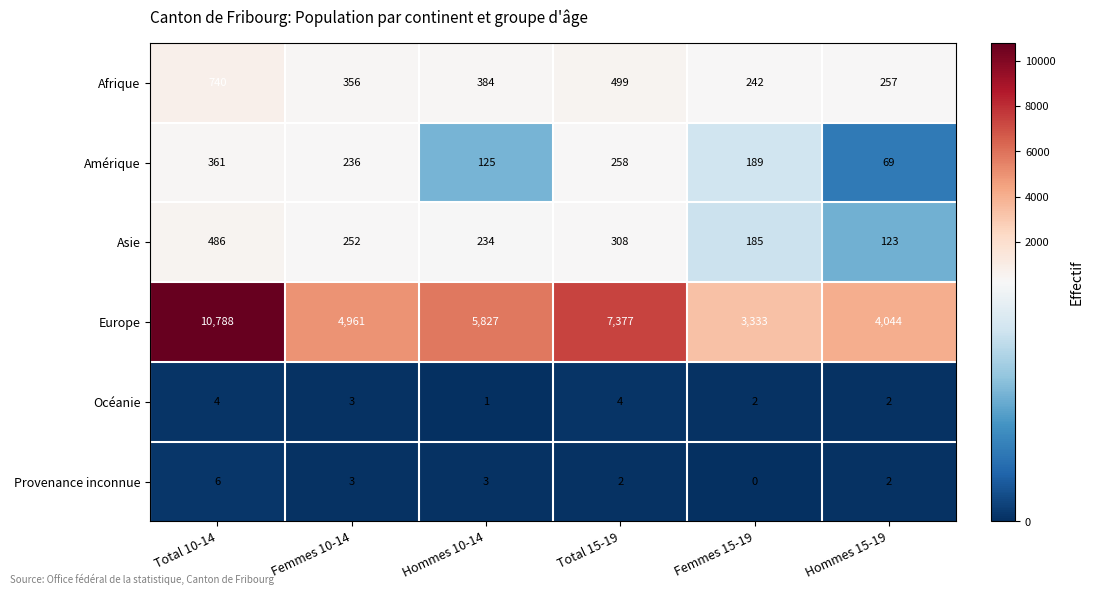

Where is Asie nearest to the value 304?

Total 15-19